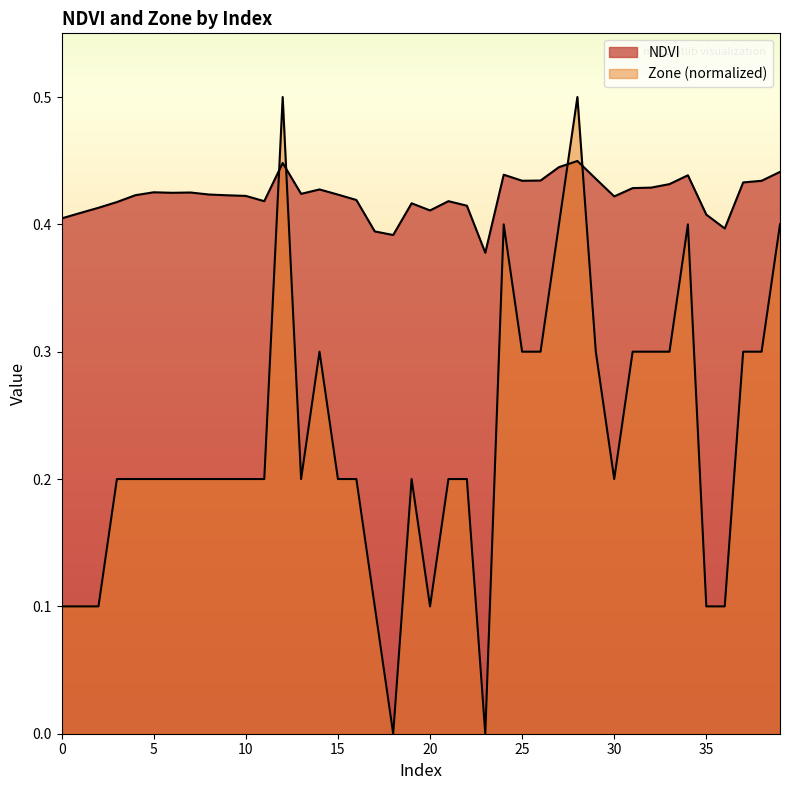

True or false: Zone has a value of 0.3 at 37.

True